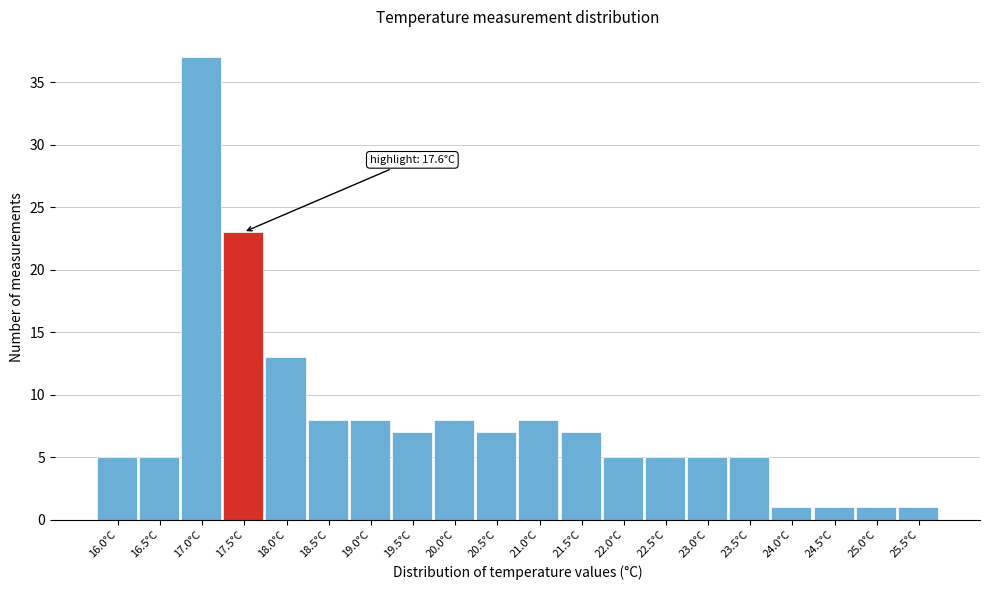

Reading right to left, list all the values displayed in this chart.

25.5°C=1	25.0°C=1	24.5°C=1	24.0°C=1	23.5°C=5	23.0°C=5	22.5°C=5	22.0°C=5	21.5°C=7	21.0°C=8	20.5°C=7	20.0°C=8	19.5°C=7	19.0°C=8	18.5°C=8	18.0°C=13	17.5°C=23	17.0°C=37	16.5°C=5	16.0°C=5